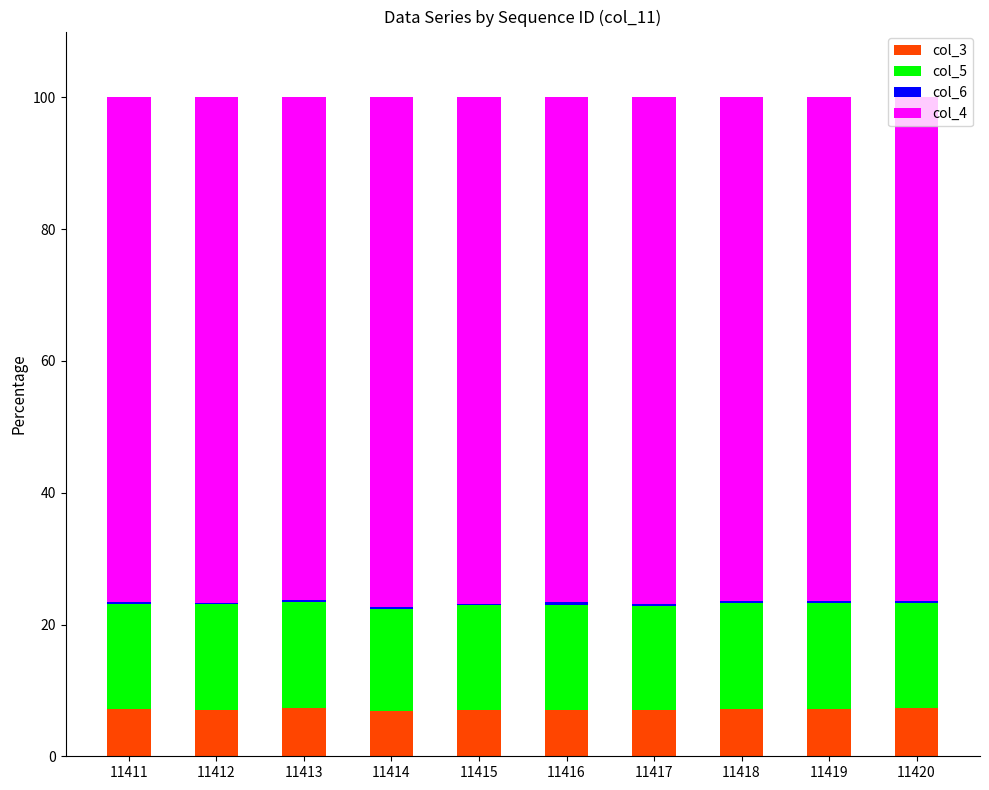

What is the sum of all col_3 values?

71.0